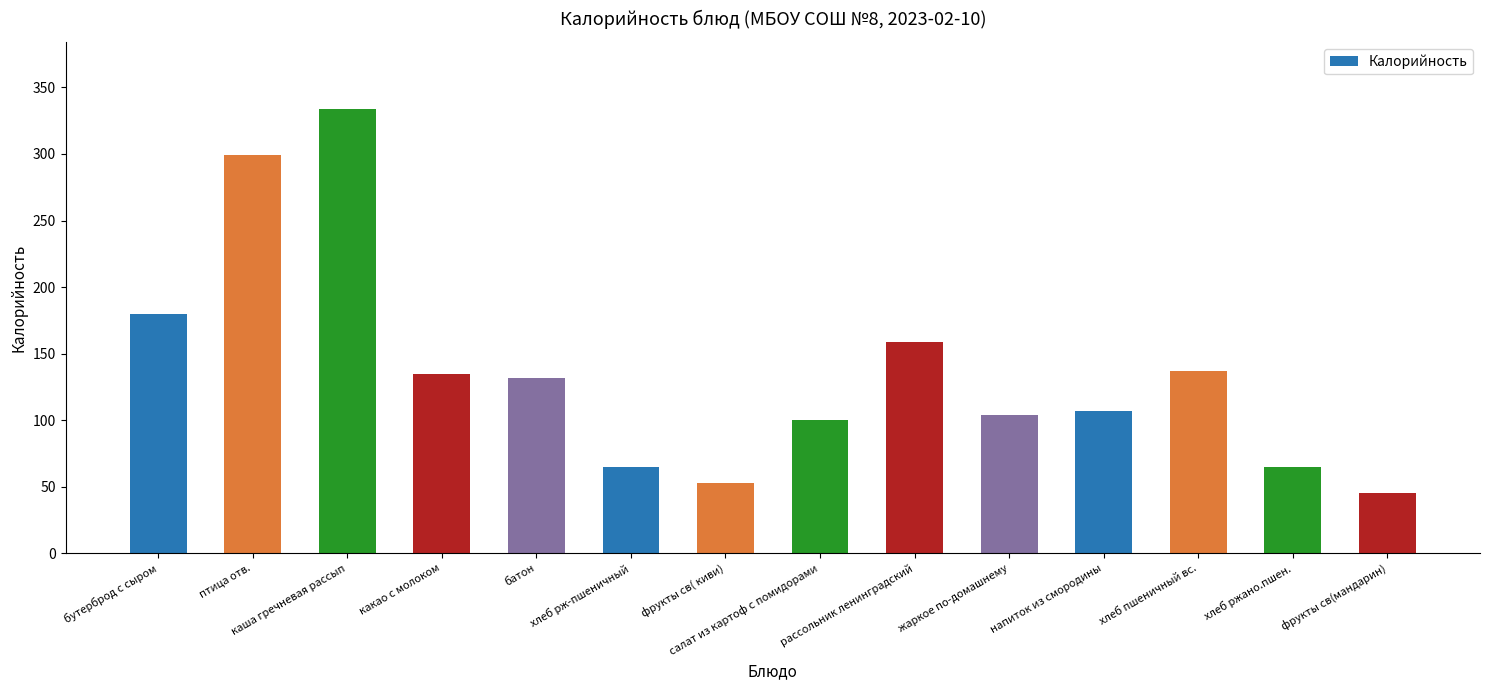

How many values are below 132?

7